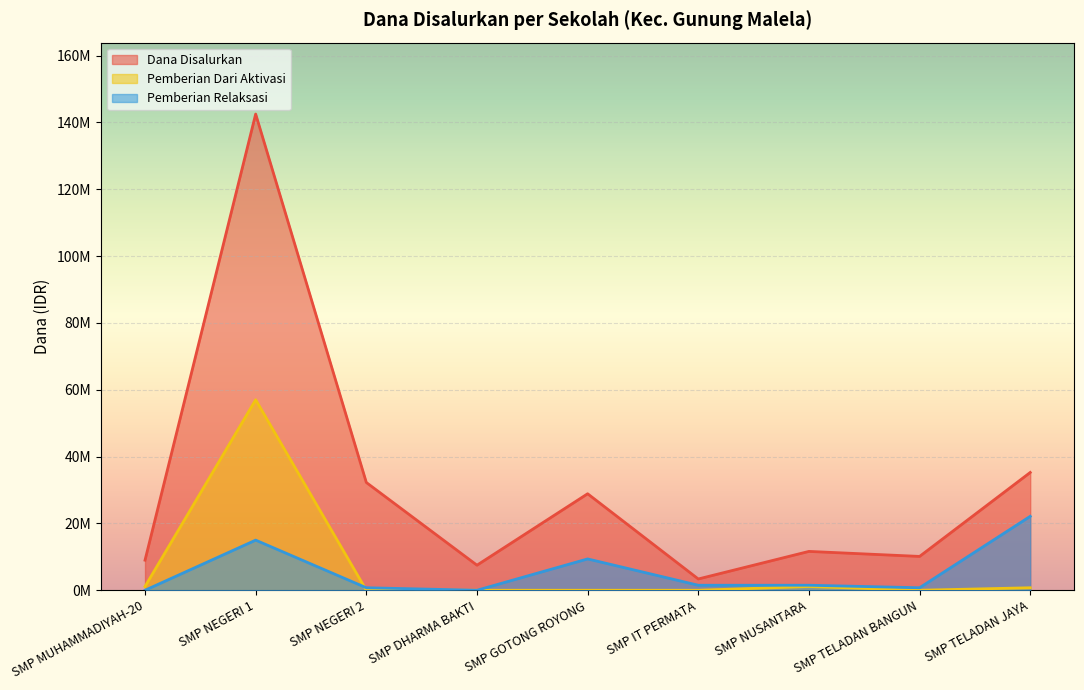

The Pemberian Relaksasi series shows 15000000 at SMP NEGERI 1. True or false?

True